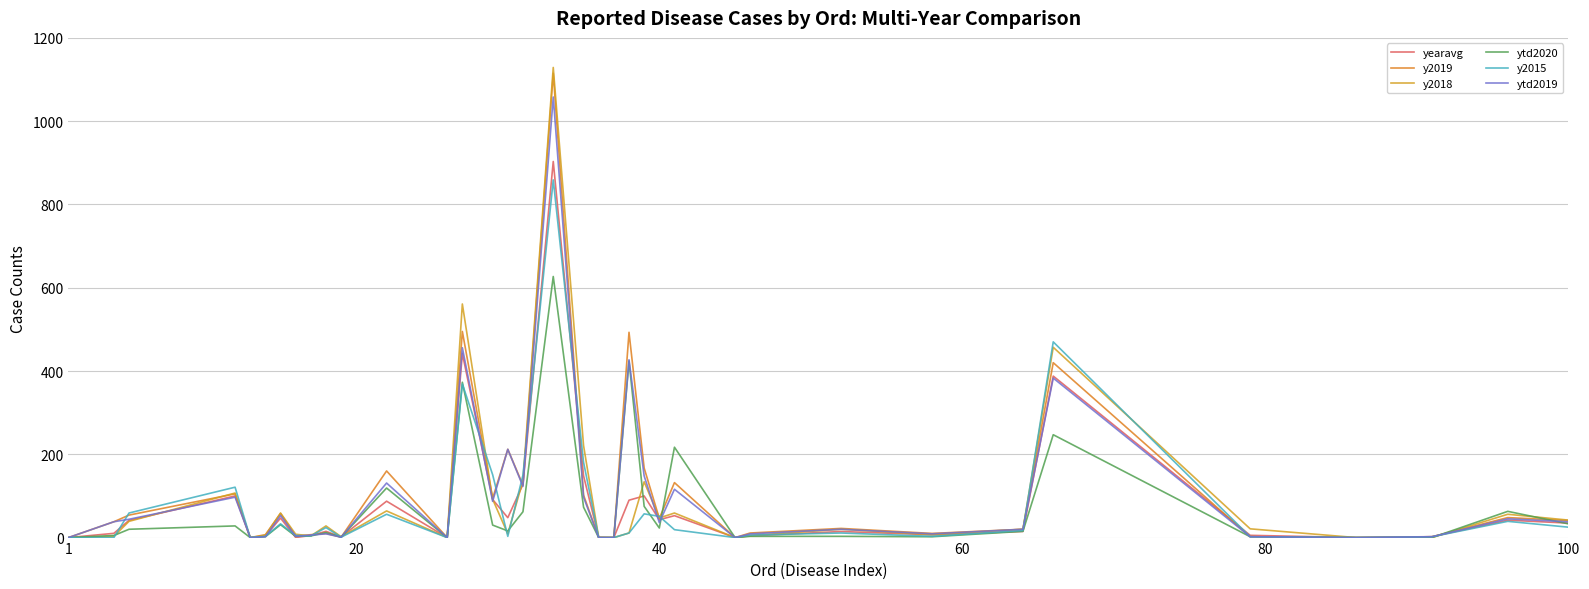

Does the chart have visible grid lines?

Yes